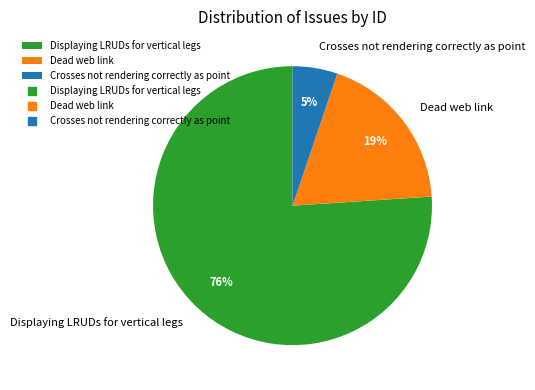

To the nearest percent, what is the average slice percentage?

33%